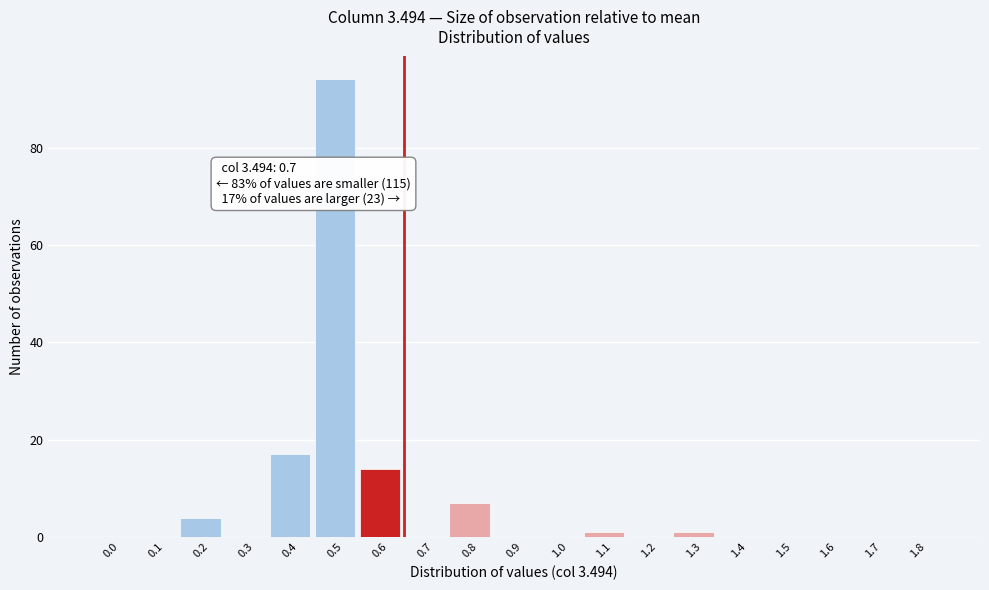

Reading left to right, extract all data points from this chart.

0.0=0	0.1=0	0.2=4	0.3=0	0.4=17	0.5=94	0.6=14	0.7=0	0.8=7	0.9=0	1.0=0	1.1=1	1.2=0	1.3=1	1.4=0	1.5=0	1.6=0	1.7=0	1.8=0